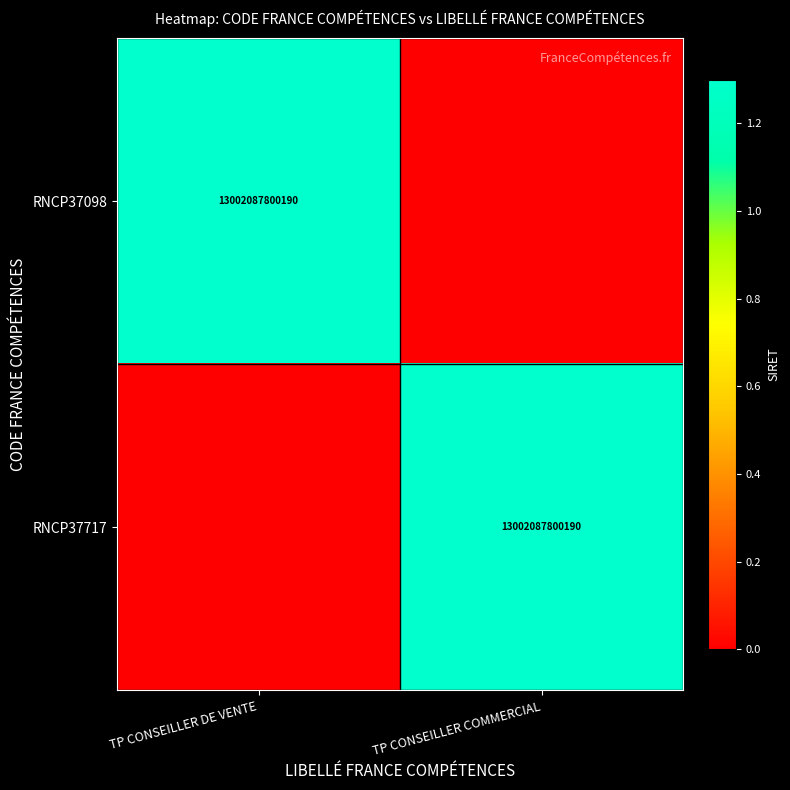

The RNCP37098 series shows 13002087800190 at TP CONSEILLER DE VENTE. True or false?

True